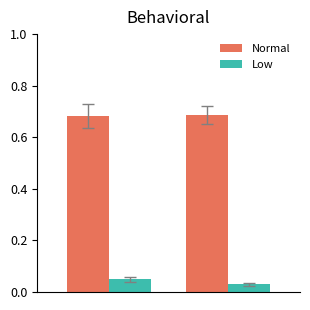

Which series has the largest total across all categories?

Normal